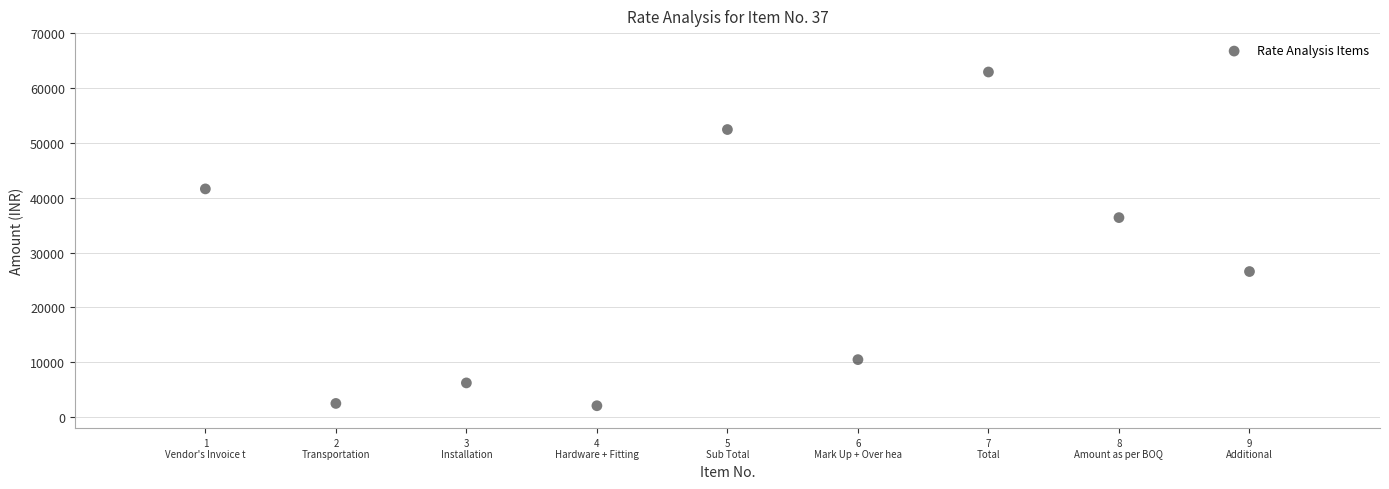

What is the range of X values (max minus min)?

8.0